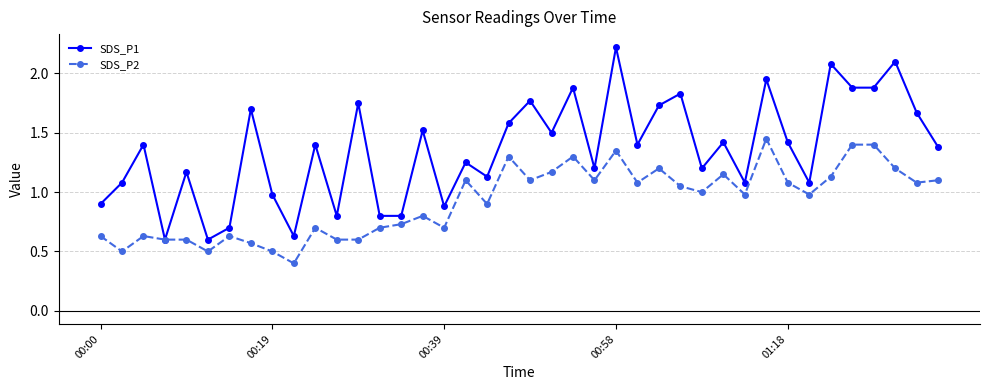

At how many categories does at least one series exceed 0?

40